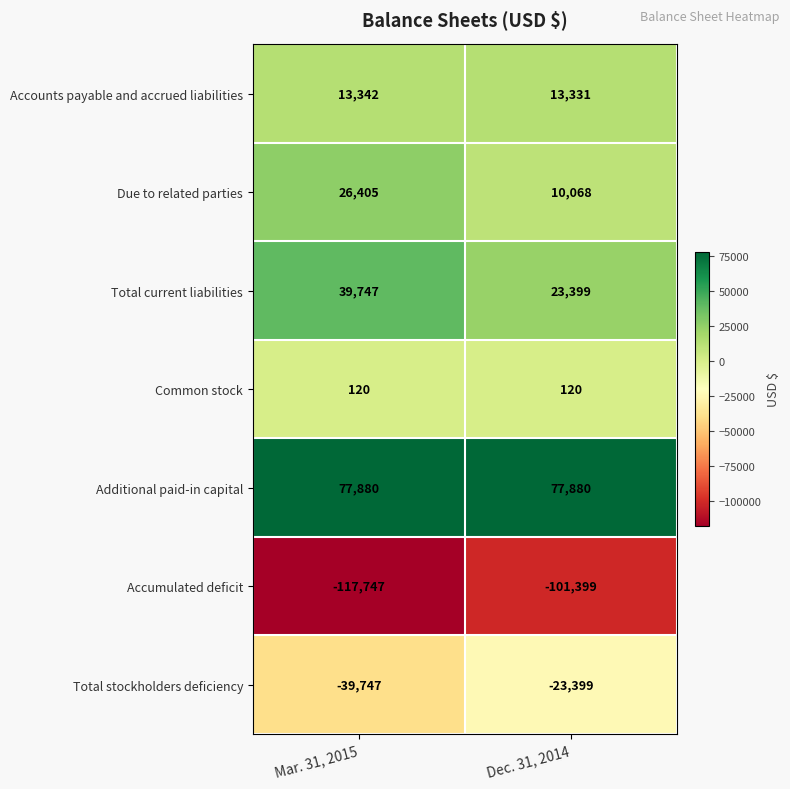

Reading right to left, transcribe all the data shown in this chart.

Accounts payable and accrued liabilities: Dec. 31, 2014=13331	Mar. 31, 2015=13342
Due to related parties: Dec. 31, 2014=10068	Mar. 31, 2015=26405
Total current liabilities: Dec. 31, 2014=23399	Mar. 31, 2015=39747
Common stock: Dec. 31, 2014=120	Mar. 31, 2015=120
Additional paid-in capital: Dec. 31, 2014=77880	Mar. 31, 2015=77880
Accumulated deficit: Dec. 31, 2014=-101399	Mar. 31, 2015=-117747
Total stockholders deficiency: Dec. 31, 2014=-23399	Mar. 31, 2015=-39747